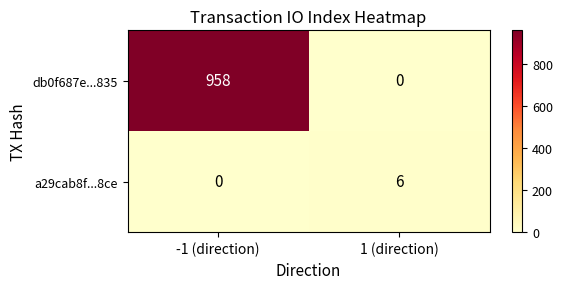

At which category is the sum across all series the highest?

-1 (direction)